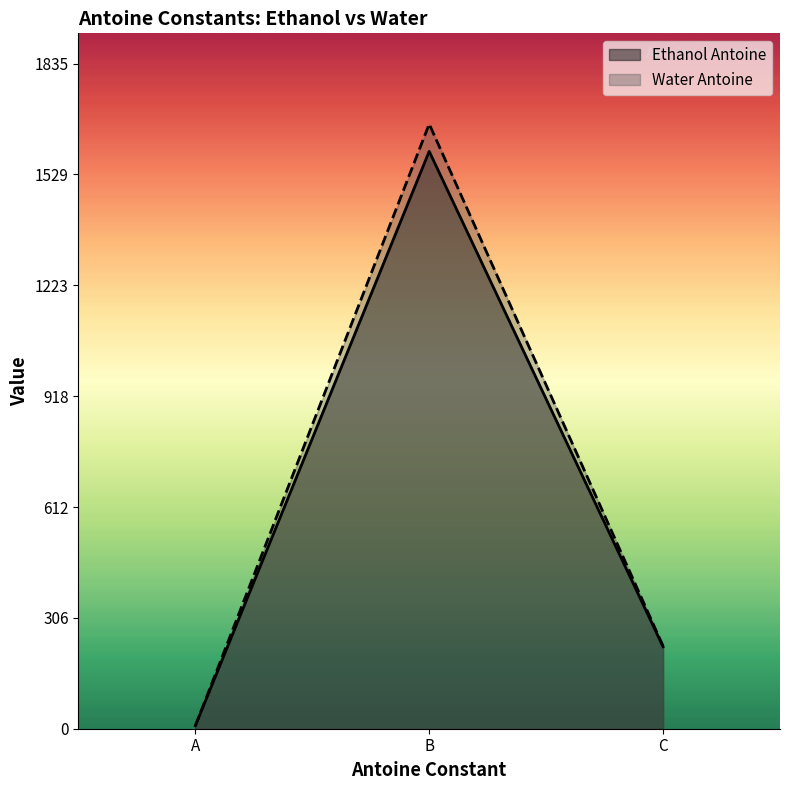

What is the value of the Ethanol Antoine point at the 1st from the left?

8.1